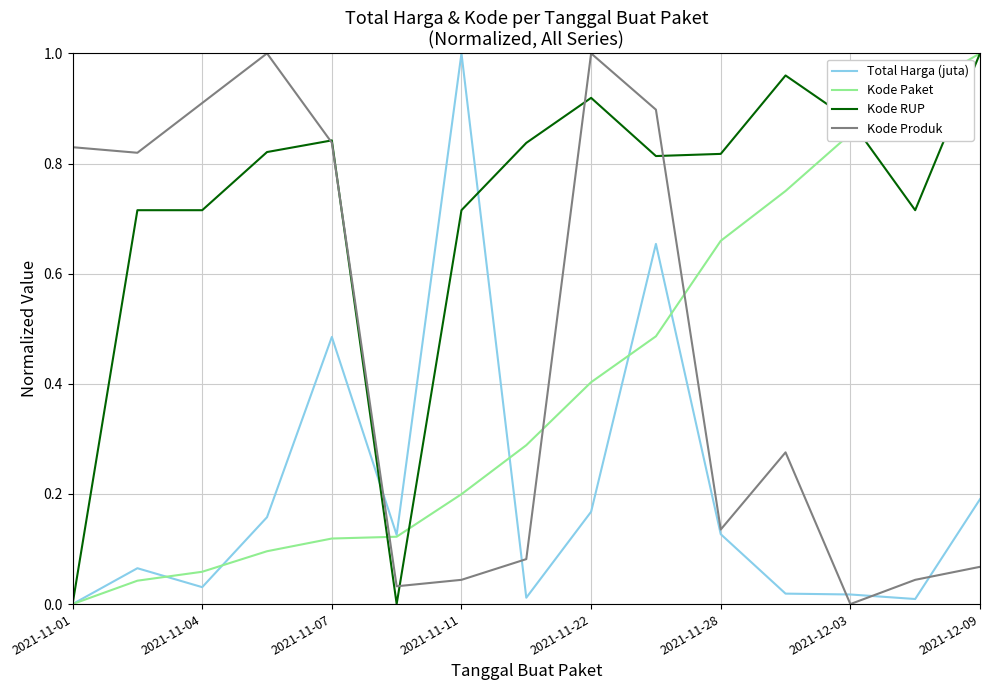

Which series ends up on top after the final intersection of Kode Paket and Kode Produk?

Kode Paket